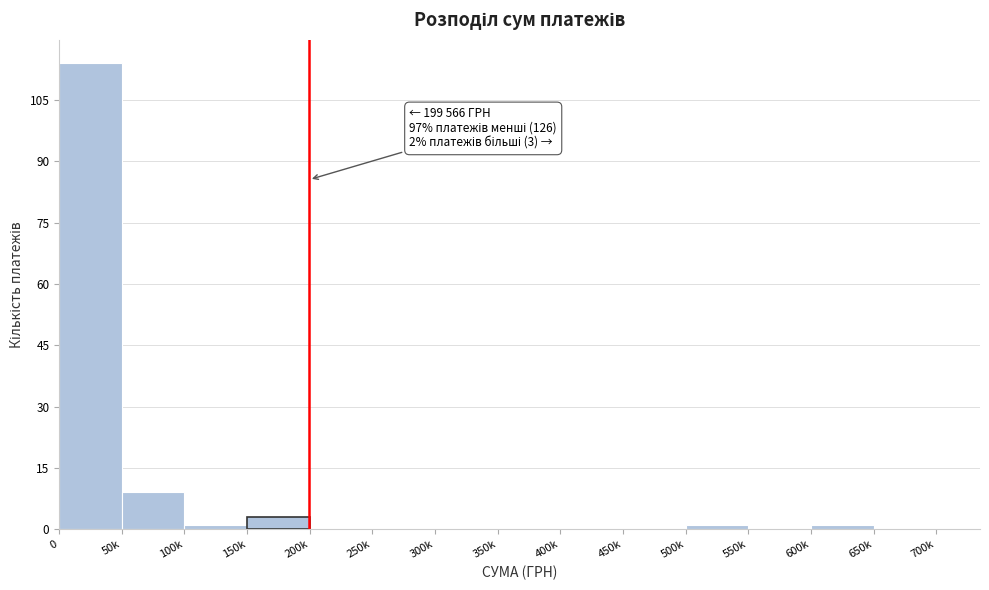

Reading left to right, list all the values displayed in this chart.

0=114	50k=9	100k=1	150k=3	200k=0	250k=0	300k=0	350k=0	400k=0	450k=0	500k=1	550k=0	600k=1	650k=0